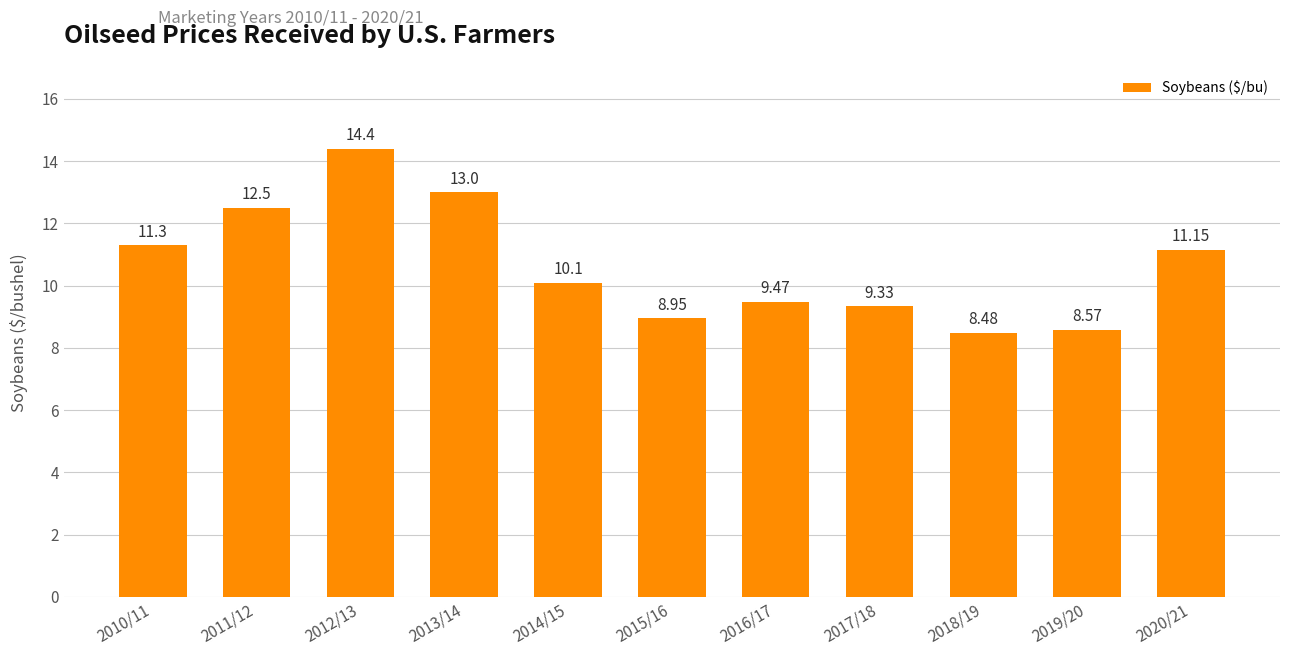

What is the ratio of the value at 2011/12 to the value at 2010/11?

1.1